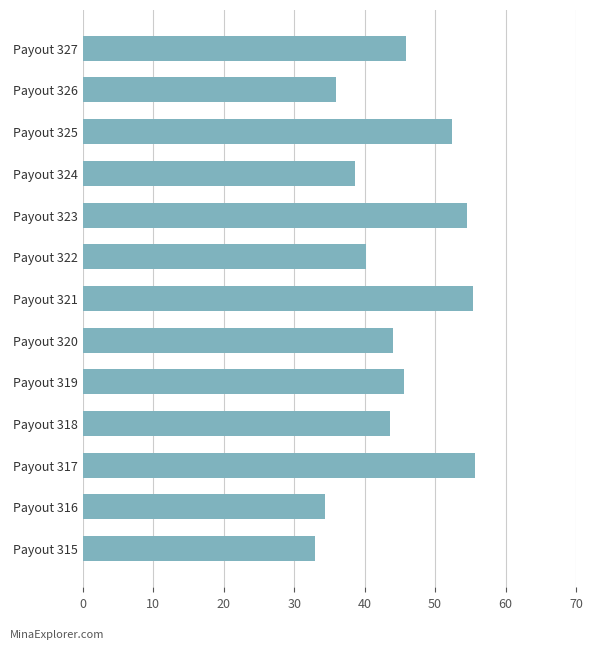

What is the value of the 5th bar from the top?

54.5